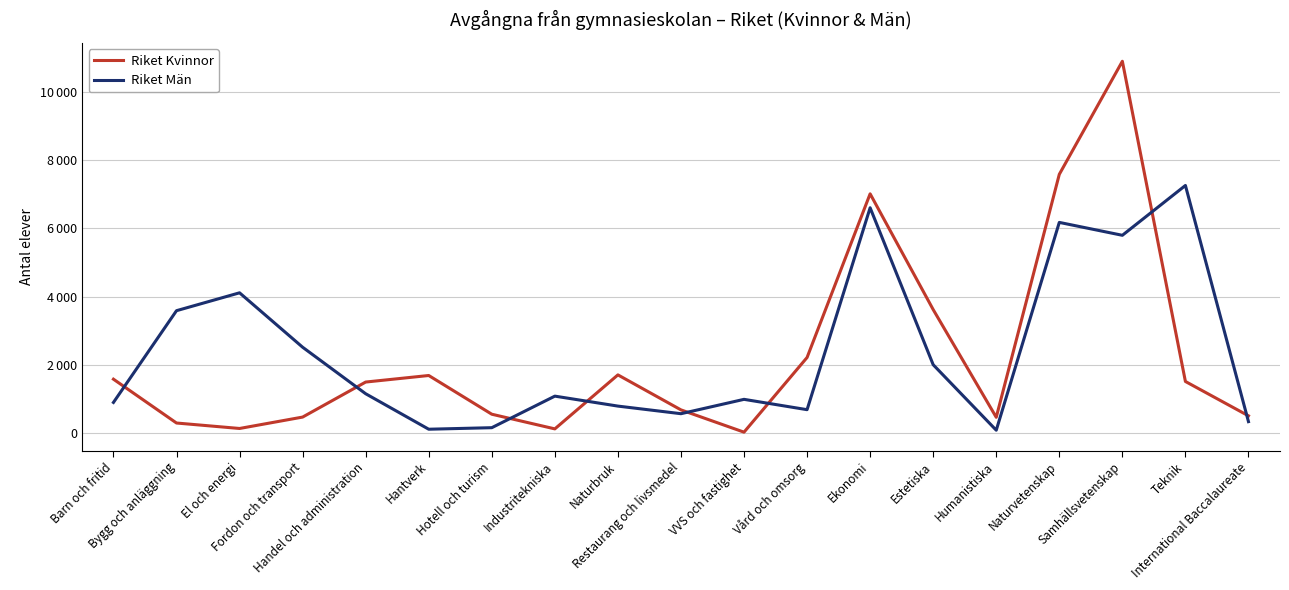

At which category does Riket Kvinnor reach its first local valley?

El och energi